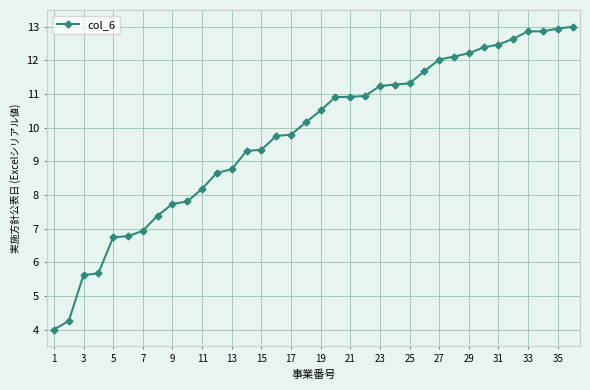

What is the greatest value displayed?

13.0